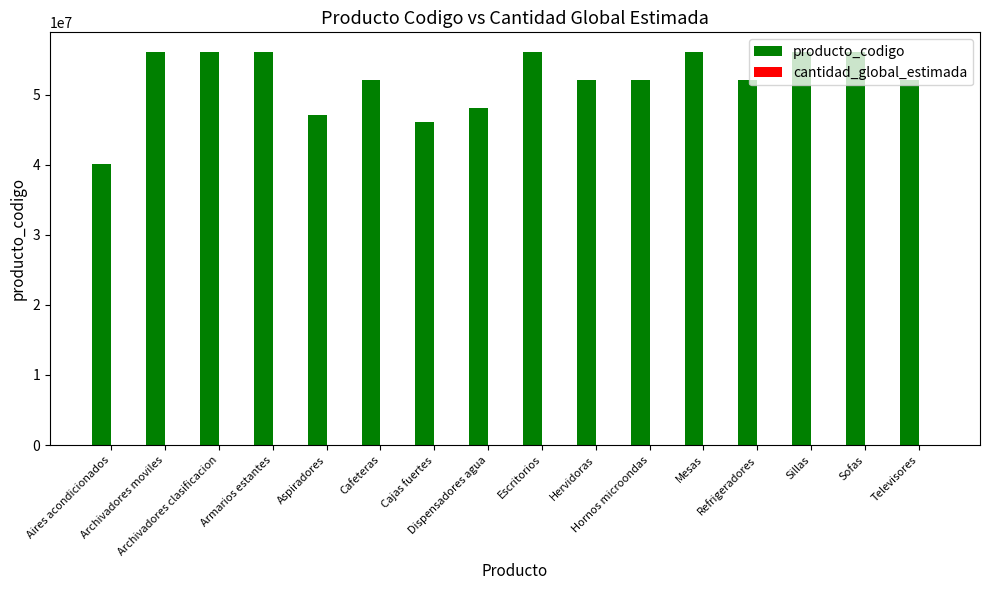

Which series has the largest total across all categories?

producto_codigo